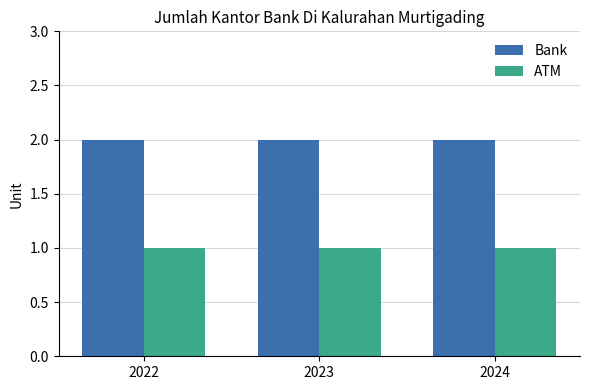

Is the value of Bank at 2022 greater than the value of ATM at 2022?

Yes